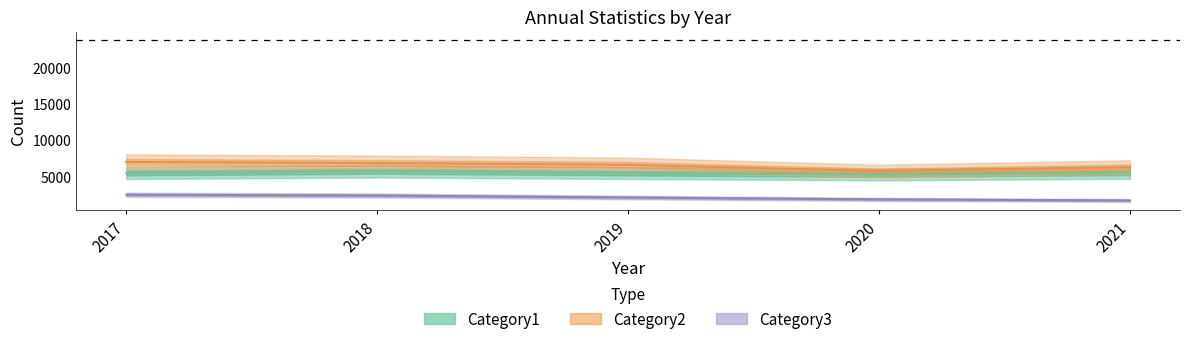

True or false: Category1 has a value of 9862 at 2019.

False